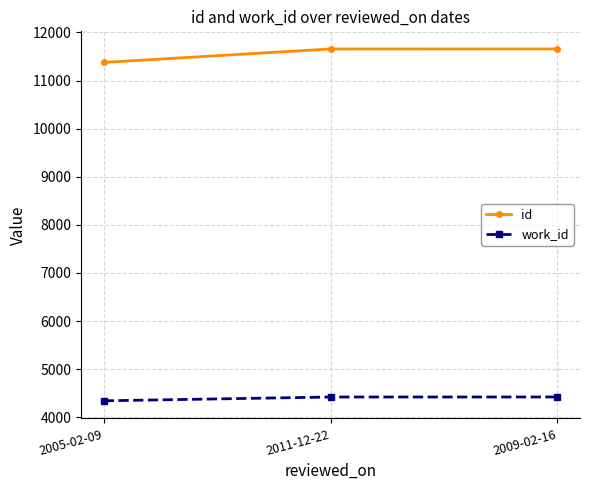

What are all the series names shown in the legend?

id, work_id